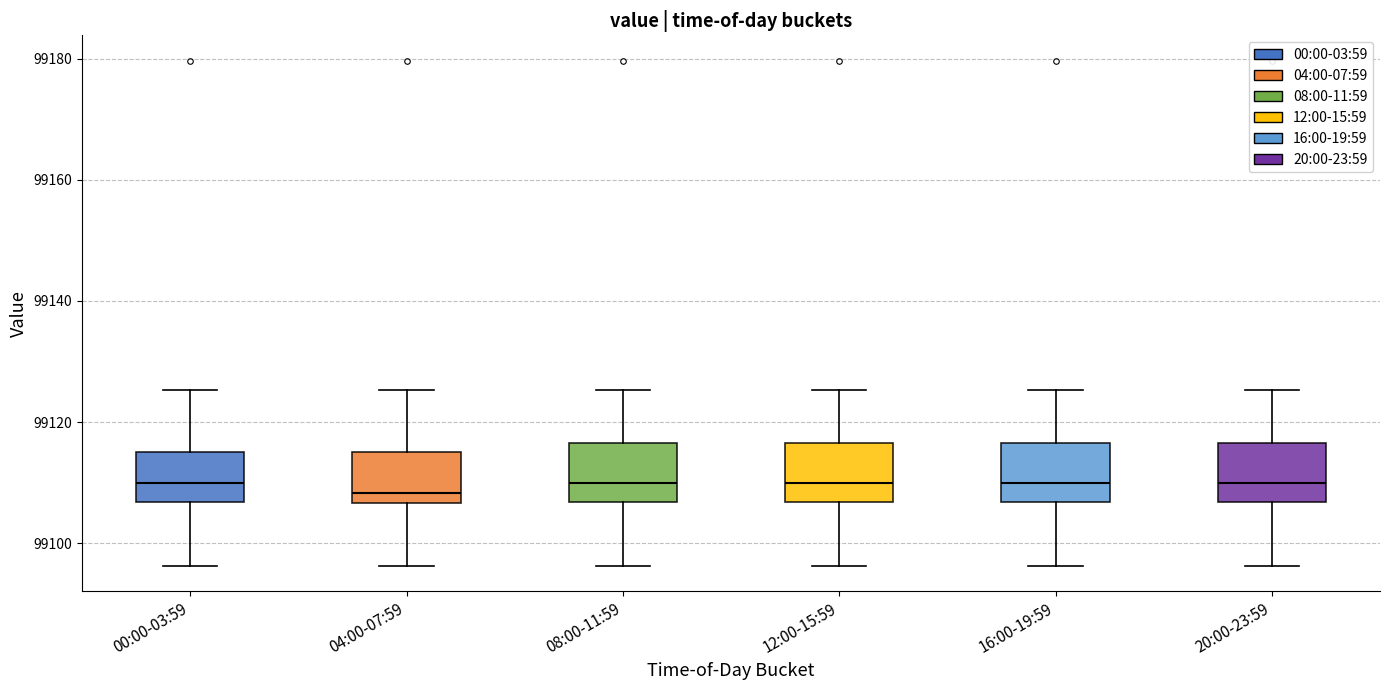

Reading left to right, transcribe this box plot: for each box, give where its median line is, the range the box spans, and where its two whiskers end, as read against the y-axis. The values are not printed on the chart, so give them approximately, as read against the axis.

00:00-03:59: median 99110, box 99106 to 99116, whiskers 99096 to 99126
04:00-07:59: median 99108, box 99106 to 99116, whiskers 99096 to 99126
08:00-11:59: median 99110, box 99106 to 99116, whiskers 99096 to 99126
12:00-15:59: median 99110, box 99106 to 99116, whiskers 99096 to 99126
16:00-19:59: median 99110, box 99106 to 99116, whiskers 99096 to 99126
20:00-23:59: median 99110, box 99106 to 99116, whiskers 99096 to 99126